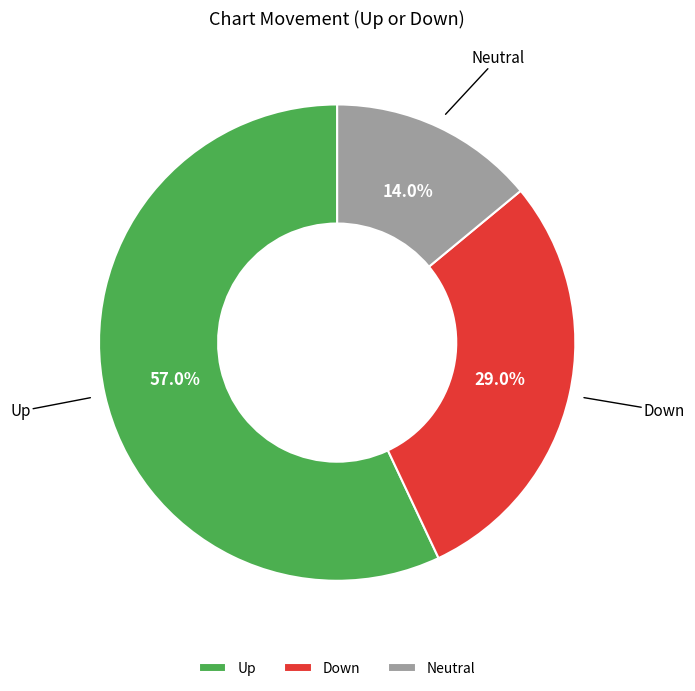

Is there a majority slice in this chart?

Yes